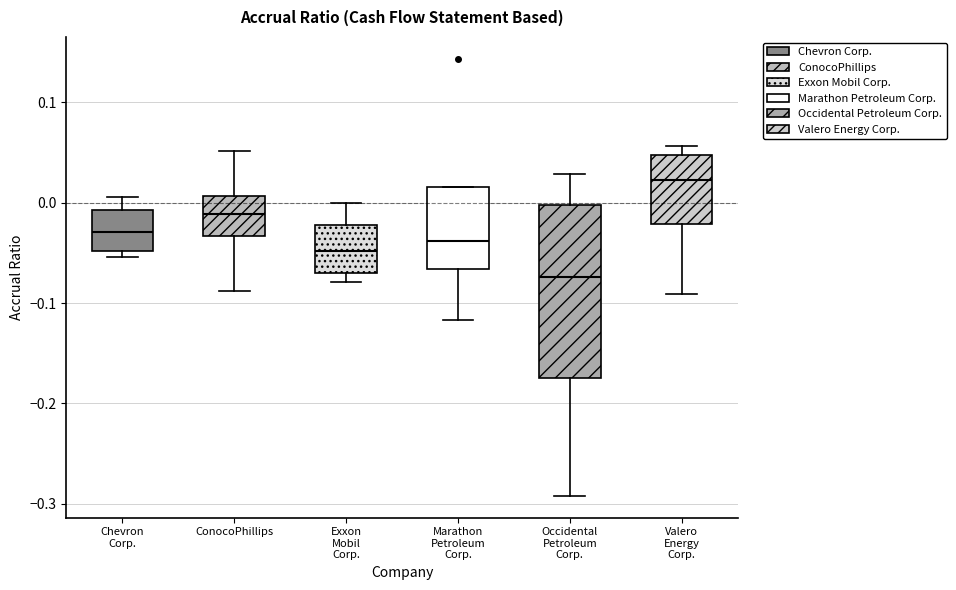

Reading left to right, transcribe this box plot: for each box, give where its median line is, the range the box spans, and where its two whiskers end, as read against the y-axis. The values are not printed on the chart, so give them approximately, as read against the axis.

Chevron Corp.: median -0.03, box -0.05 to -0.01, whiskers -0.05 (just below the box's lower edge) to 0.01
ConocoPhillips: median -0.01, box -0.03 to 0.01, whiskers -0.09 to 0.05
Exxon Mobil Corp.: median -0.05, box -0.07 to -0.02, whiskers -0.08 to 0.00
Marathon Petroleum Corp.: median -0.04, box -0.07 to 0.02, whiskers -0.12 to 0.02
Occidental Petroleum Corp.: median -0.07, box -0.17 to 0.00, whiskers -0.29 to 0.03
Valero Energy Corp.: median 0.02, box -0.02 to 0.05, whiskers -0.09 to 0.06